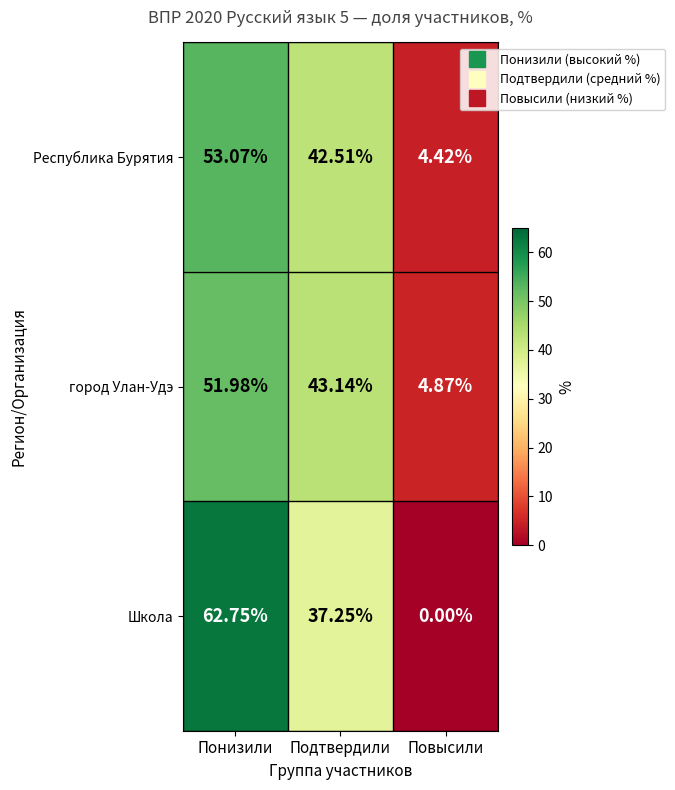

List the labels in order of Школа value, largest first.

Понизили, Подтвердили, Повысили